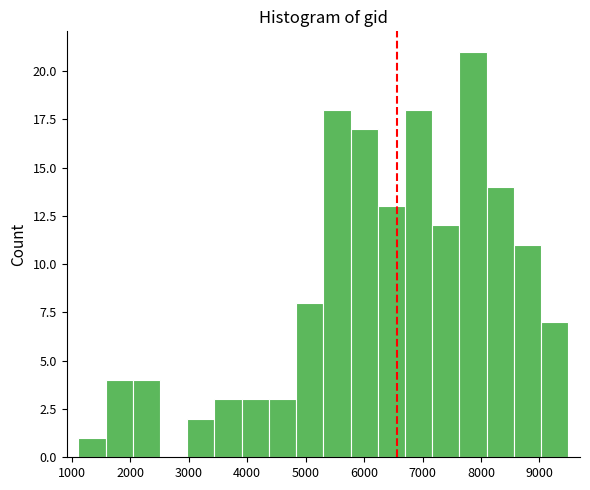

What is the height of the bar covering 6700 to 7200 on the x-axis? Neither the bar edges nor the heights are printed on the chart, so give them approximately, as read against the axes.

18